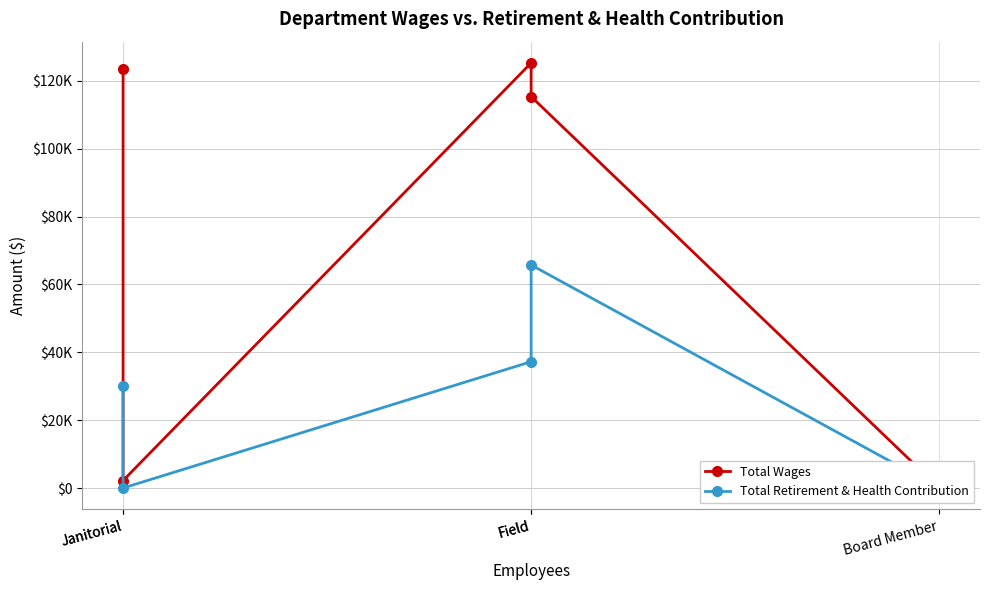

What are all the series names shown in the legend?

Total Wages, Total Retirement & Health Contribution